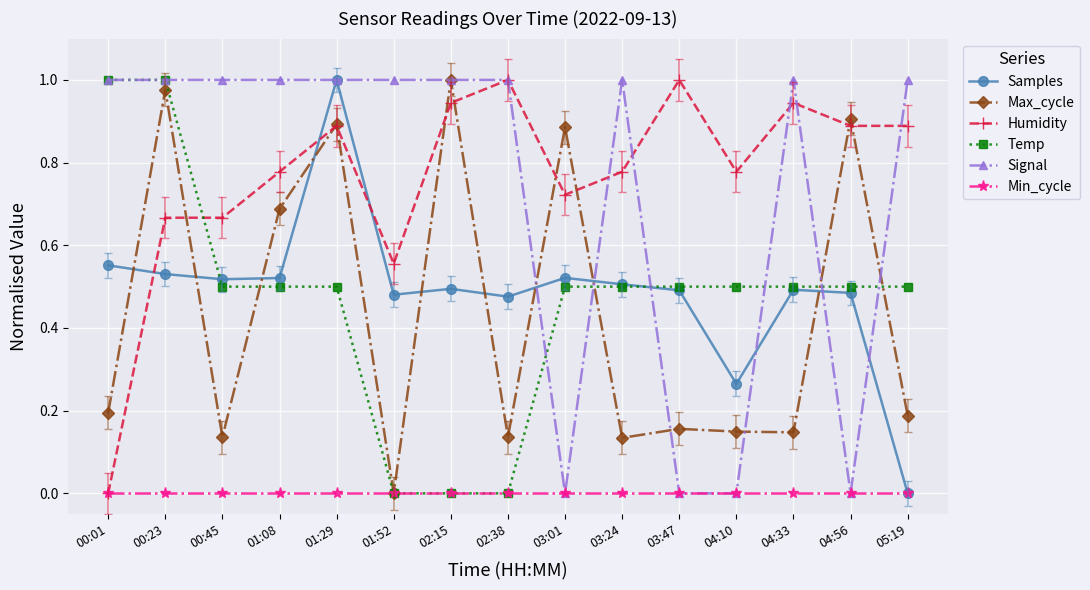

At how many categories does at least one series exceed 0?

15